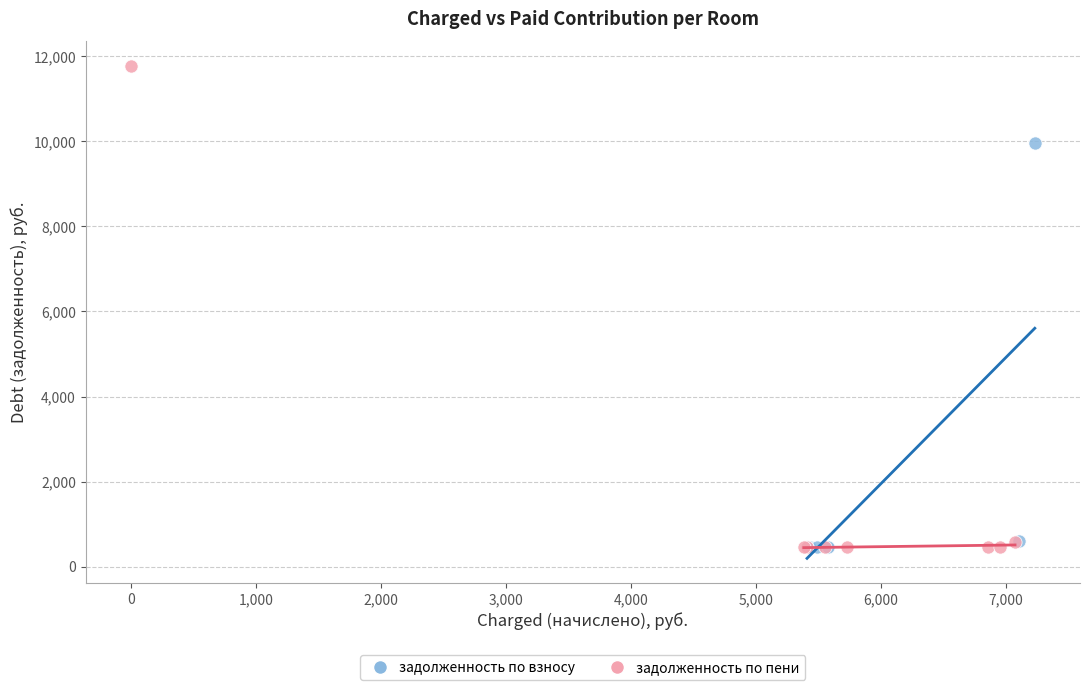

Which series has the widest spread of Y values?

задолженность по пени